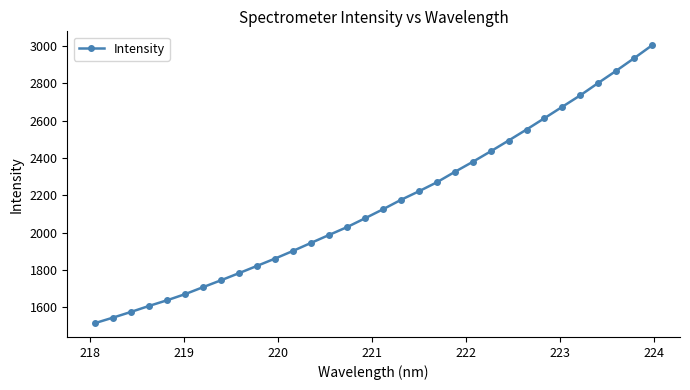

What is the greatest value displayed?

3003.6